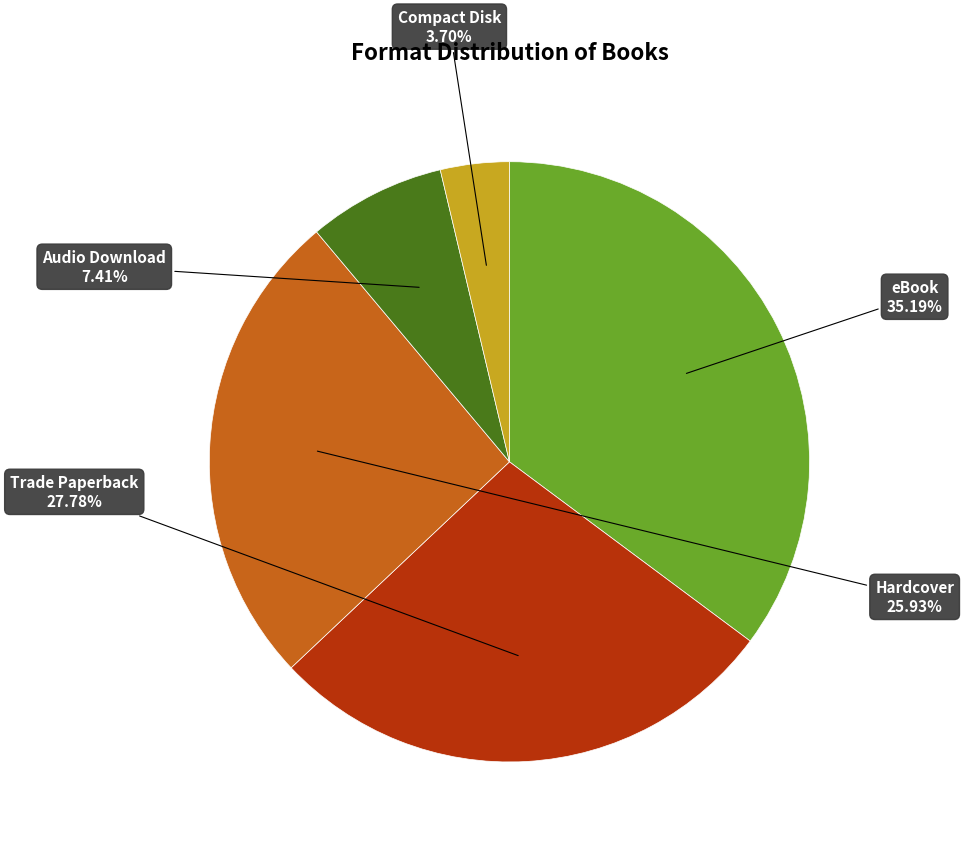

Count the number of slices in the pie.

5